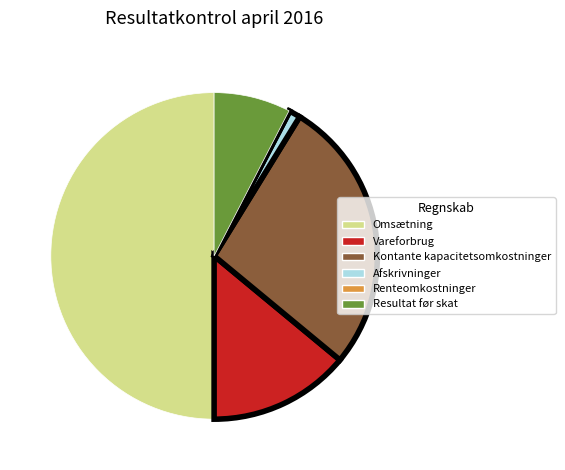

True or false: Kontante kapacitetsomkostninger accounts for 27% of the total.

True